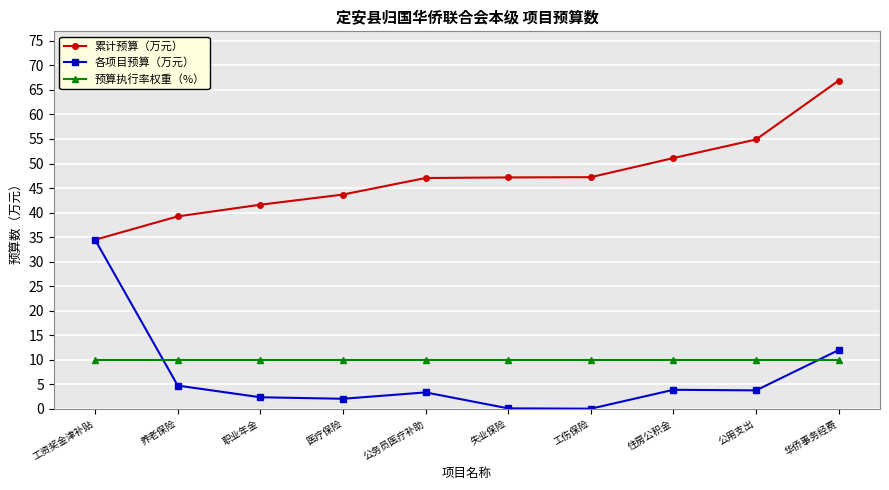

At how many categories does at least one series exceed 9?

10